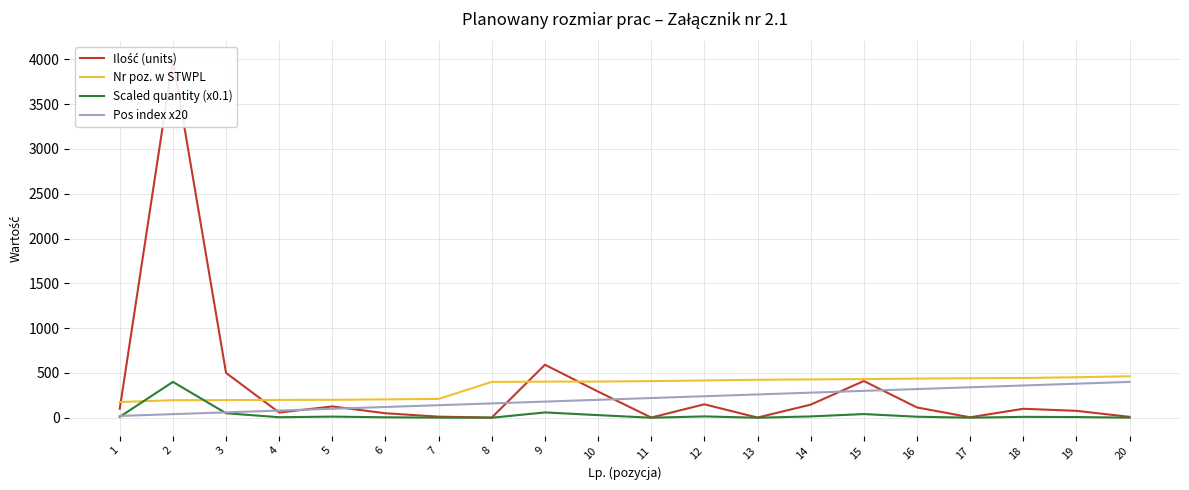

The Nr poz. w STWPL series shows 196.0 at 2. True or false?

True